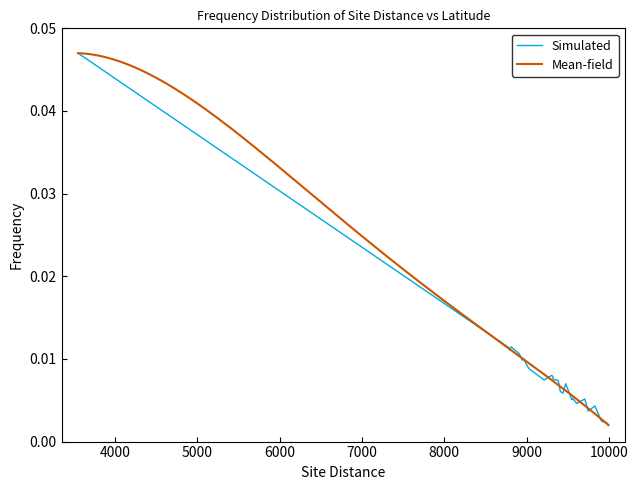

Which has a higher value, 9323 or 9994?

9323